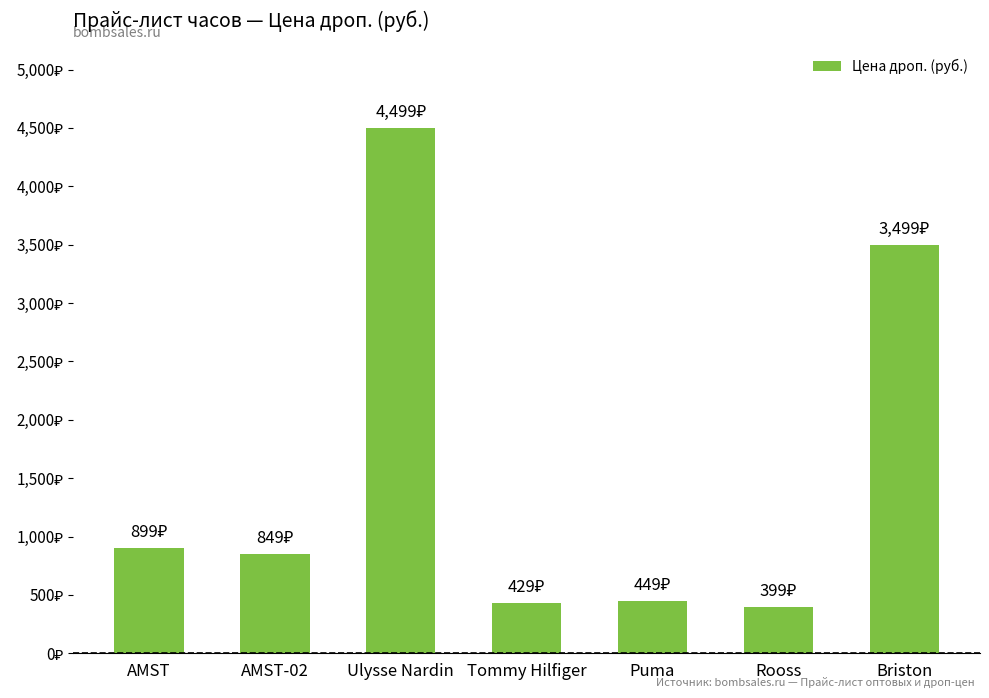

What position from the left is Puma?

5